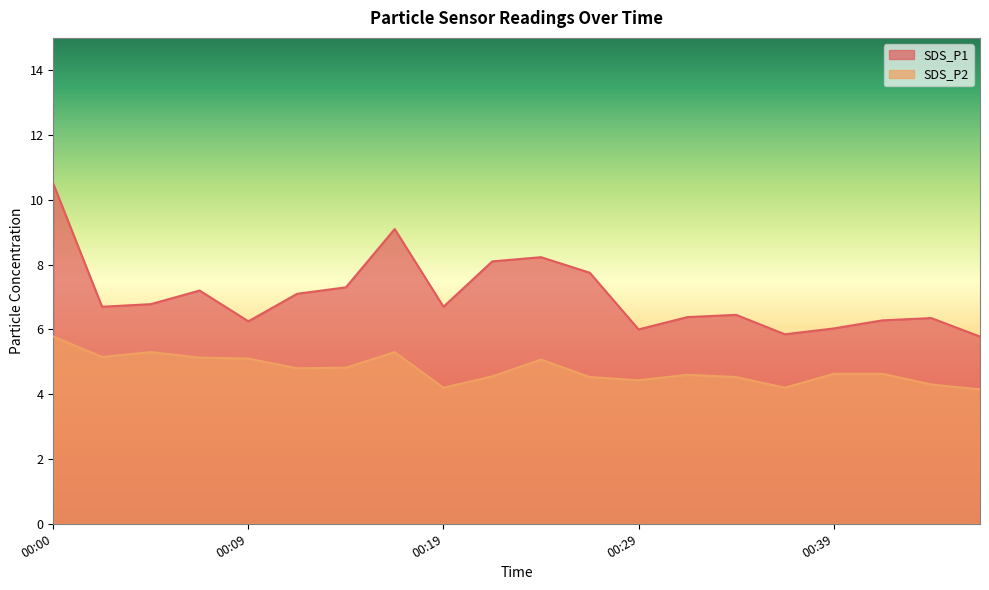

Reading left to right, list all the values displayed in this chart.

SDS_P1: 00:00=10.5	00:02=6.7	00:04=6.8	00:07=7.2	00:09=6.2	00:12=7.1	00:14=7.3	00:17=9.1	00:19=6.7	00:21=8.1	00:24=8.2	00:26=7.8	00:29=6.0	00:31=6.4	00:34=6.5	00:36=5.8	00:39=6.0	00:42=6.3	00:44=6.3	00:47=5.8
SDS_P2: 00:00=5.8	00:02=5.2	00:04=5.3	00:07=5.1	00:09=5.1	00:12=4.8	00:14=4.8	00:17=5.3	00:19=4.2	00:21=4.5	00:24=5.1	00:26=4.5	00:29=4.4	00:31=4.6	00:34=4.5	00:36=4.2	00:39=4.6	00:42=4.6	00:44=4.3	00:47=4.2